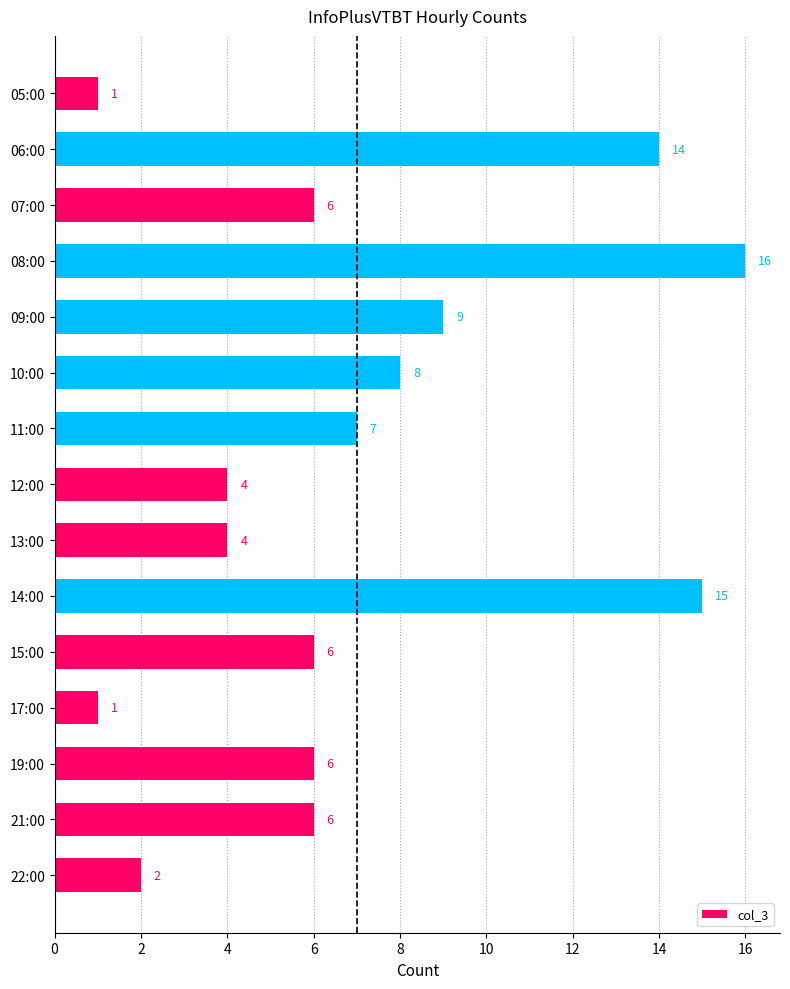

At which label is the value closest to 8?

10:00